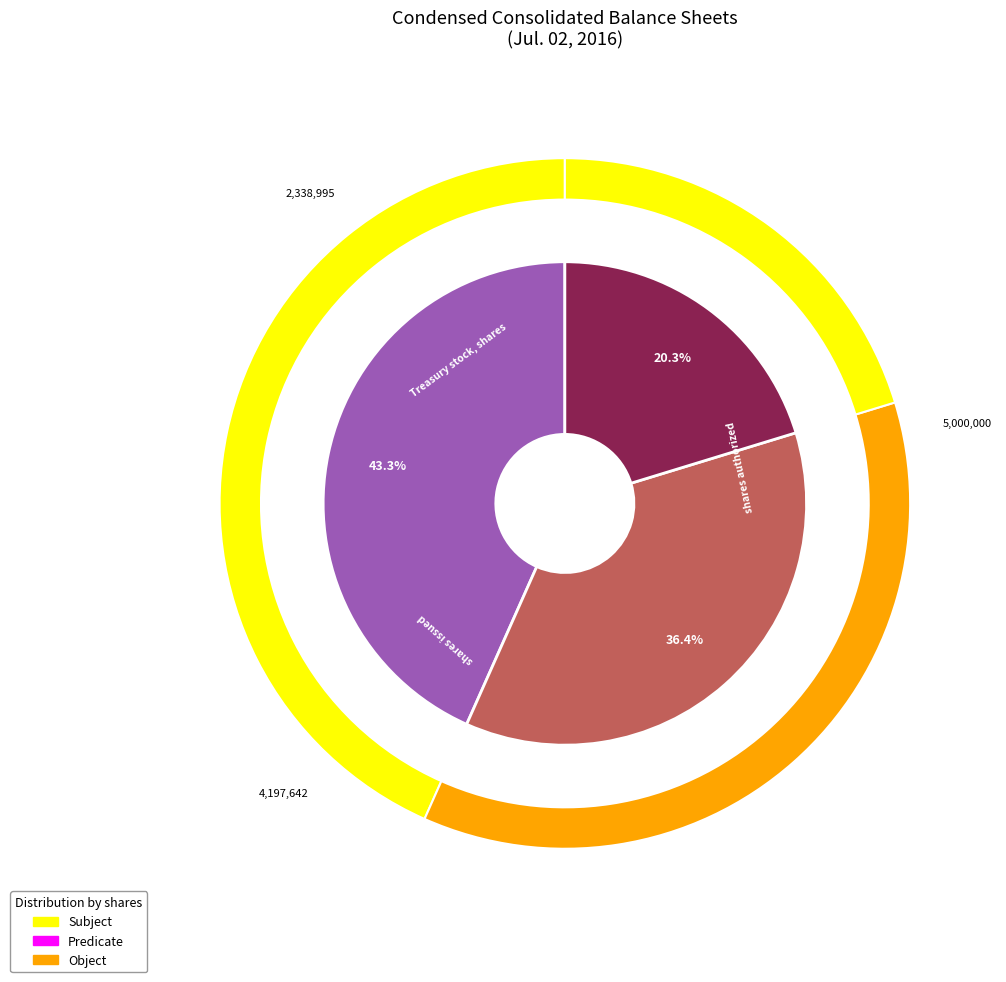

The Common stock, shares authorized slice represents 43% of the pie. True or false?

True